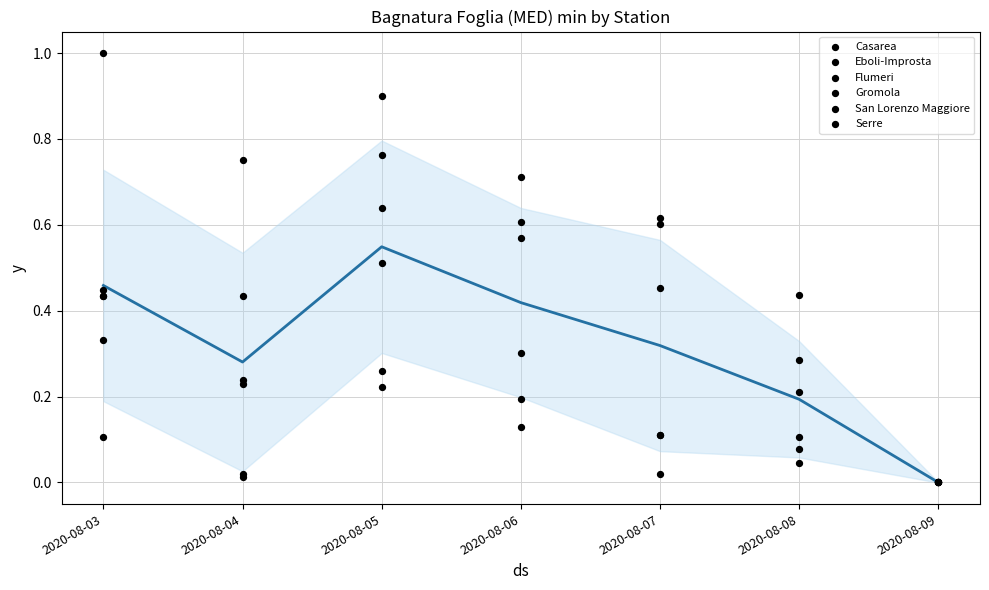

Is the value of Gromola at 2020-08-06 greater than the value of Eboli-Improsta at 2020-08-08?

Yes